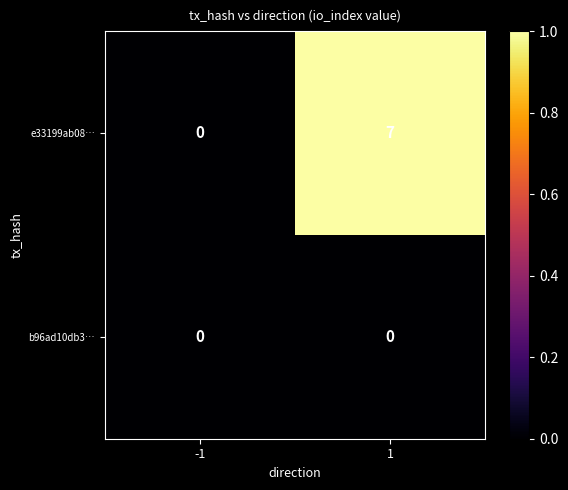

Reading left to right, transcribe all the data shown in this chart.

e33199ab08…: 0	7
b96ad10db3…: 0	0